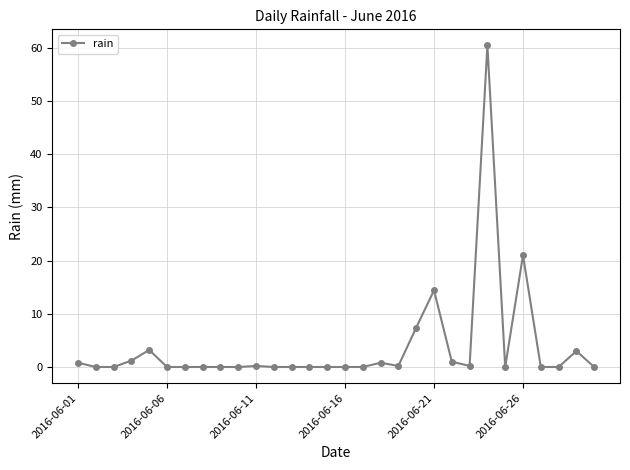

What is the difference between the second highest and second lowest values?

21.0